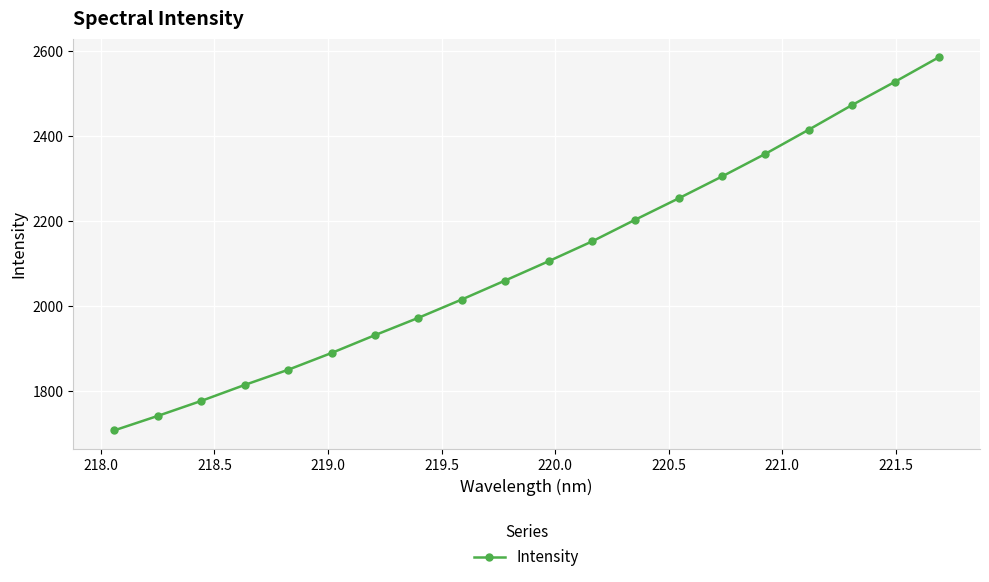

What is the maximum value shown in the chart?

2585.2